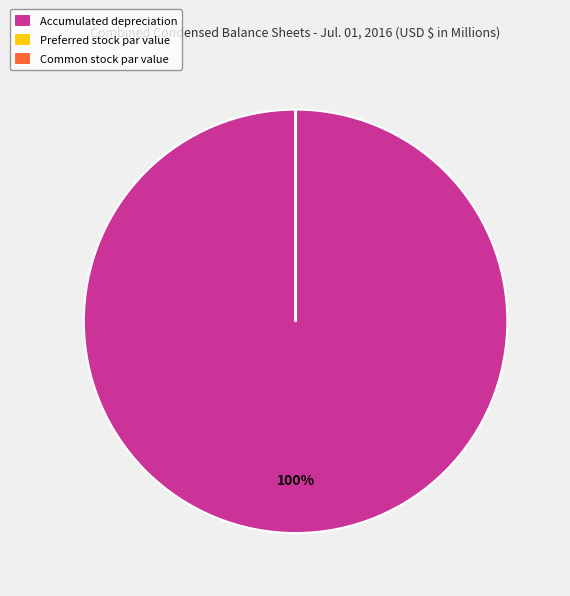

Which category accounts for the majority?

Accumulated depreciation